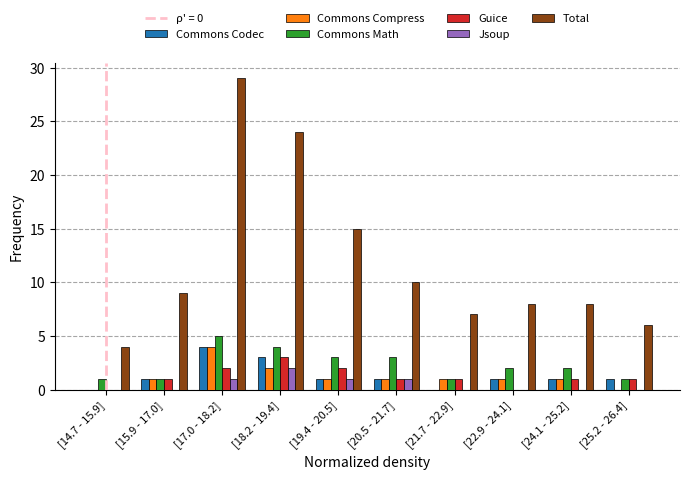

Between [17.0 - 18.2] and [19.4 - 20.5], which series saw the biggest shift?

Total